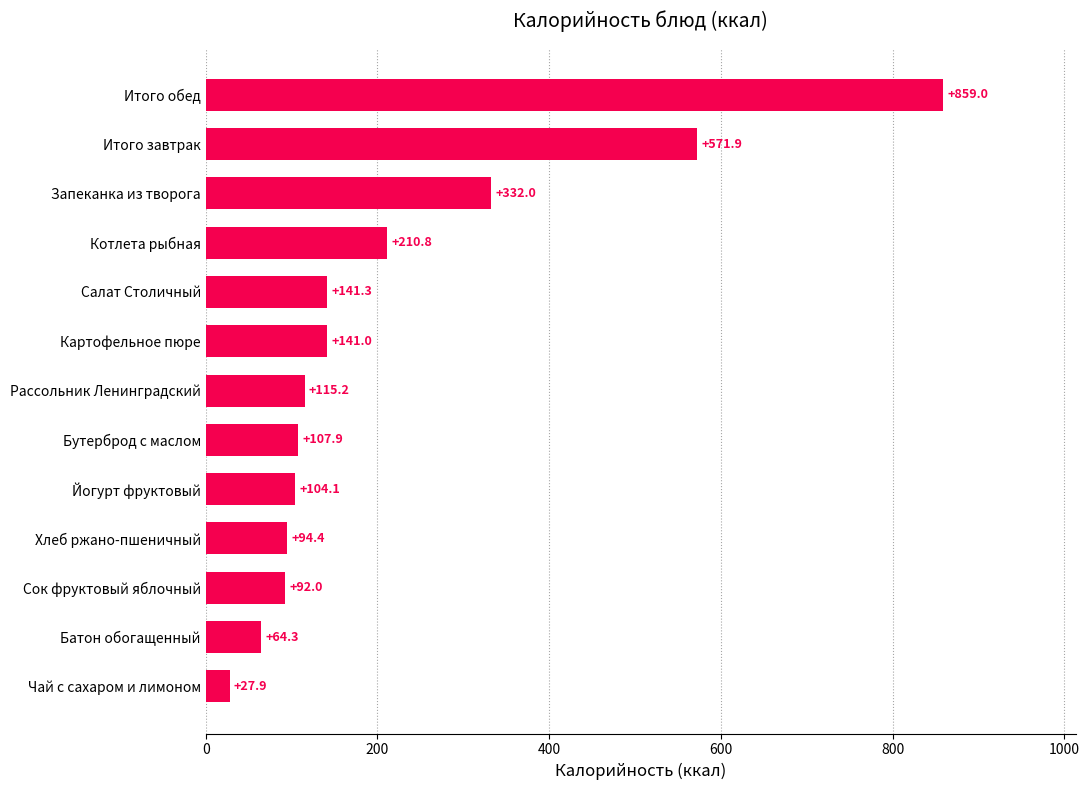

Approximately how many times larger is the value at Котлета рыбная compared to Салат Столичный?

1.5